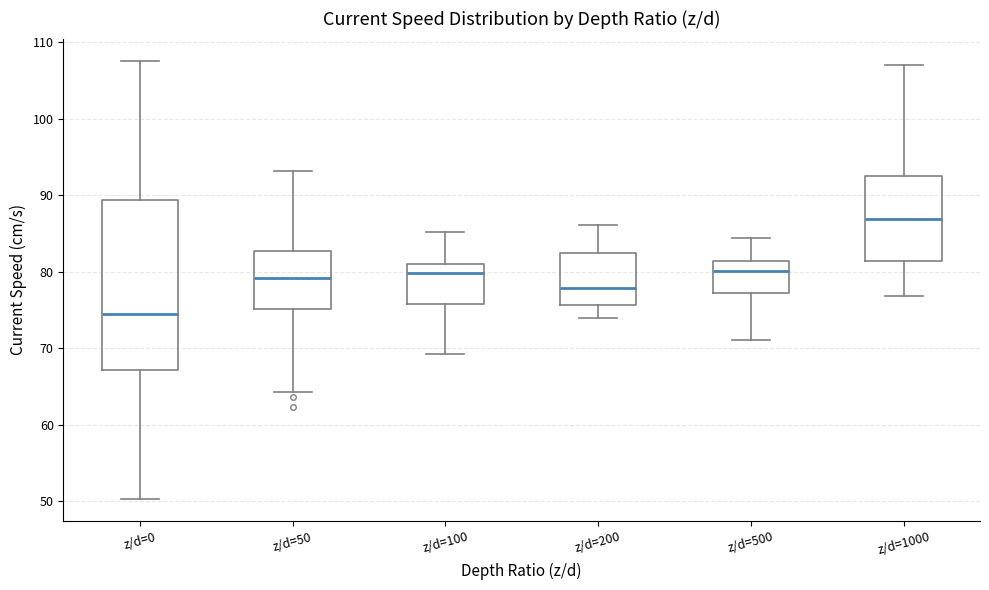

Which box's median line is the highest?

z/d=1000